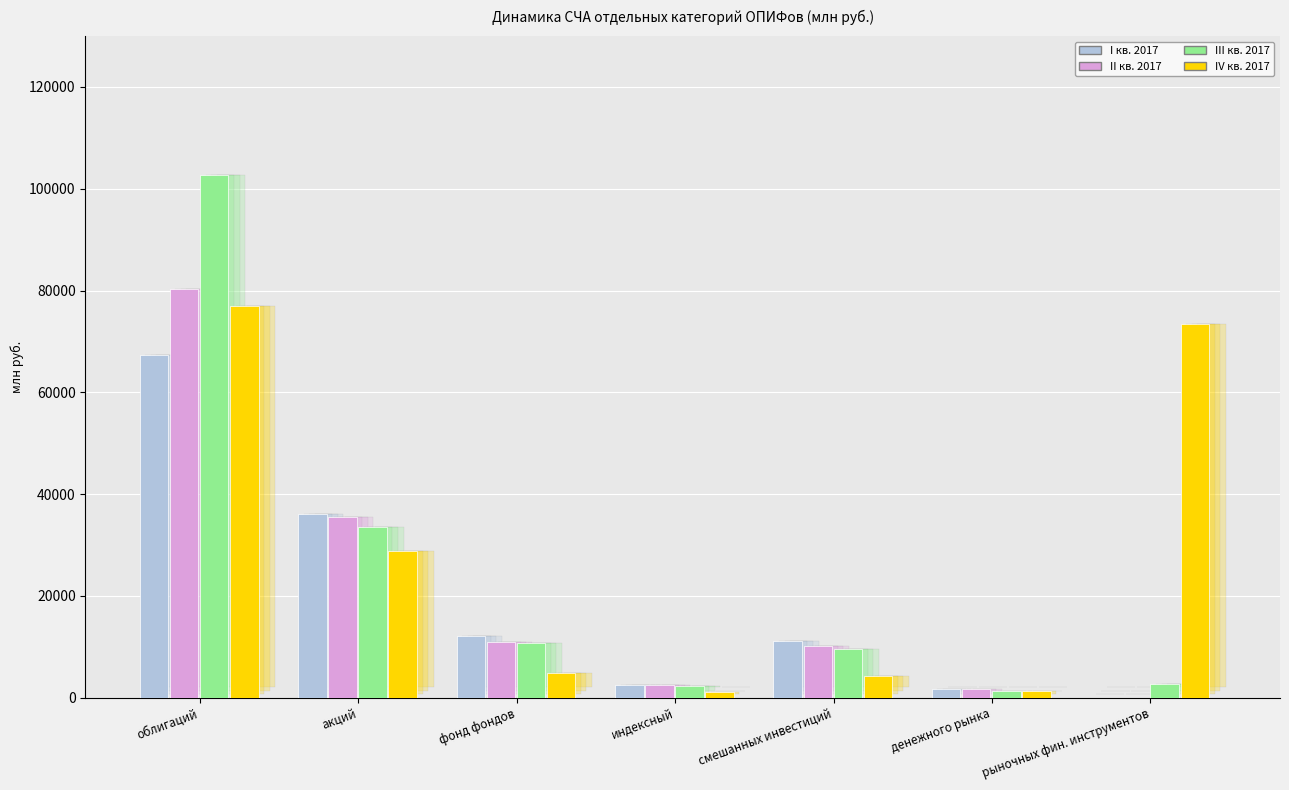

Rank the series at фонд фондов from lowest to highest value.

IV кв. 2017, III кв. 2017, II кв. 2017, I кв. 2017